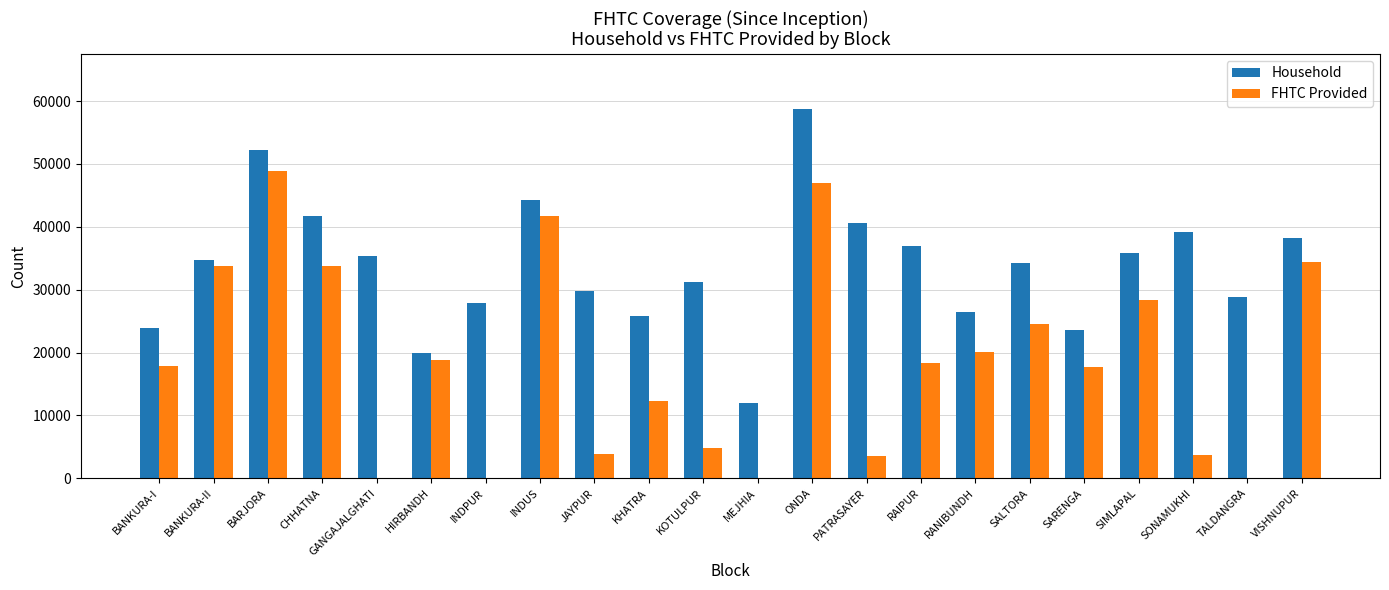

Between KHATRA and RAIPUR, which series saw the biggest shift?

Household